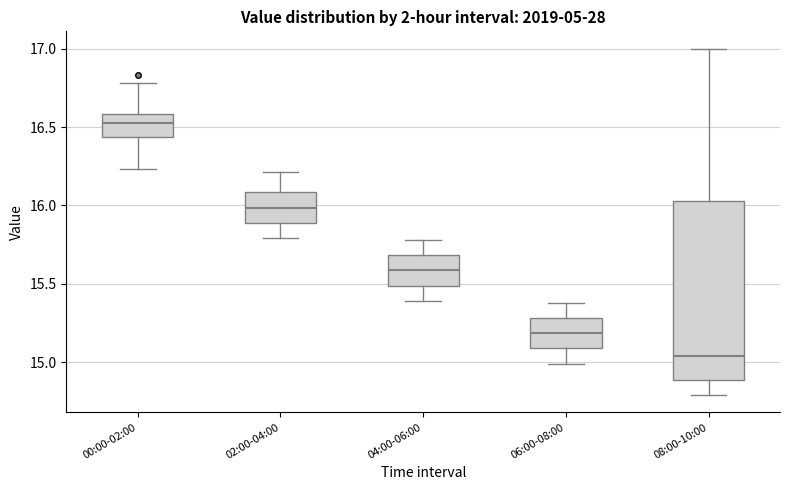

Reading left to right, transcribe this box plot: for each box, give where its median line is, the range the box spans, and where its two whiskers end, as read against the y-axis. The values are not printed on the chart, so give them approximately, as read against the axis.

00:00-02:00: median 16.55, box 16.45 to 16.60, whiskers 16.25 to 16.80
02:00-04:00: median 16.00, box 15.90 to 16.10, whiskers 15.80 to 16.20
04:00-06:00: median 15.60, box 15.50 to 15.70, whiskers 15.40 to 15.80
06:00-08:00: median 15.20, box 15.10 to 15.30, whiskers 15.00 to 15.40
08:00-10:00: median 15.05, box 14.90 to 16.05, whiskers 14.80 to 17.00